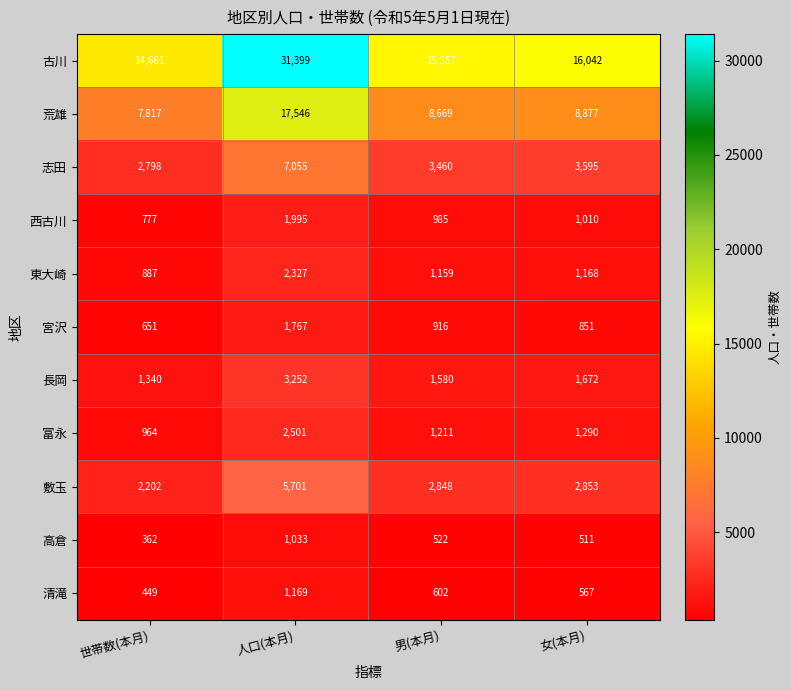

How many series are shown in this chart?

11